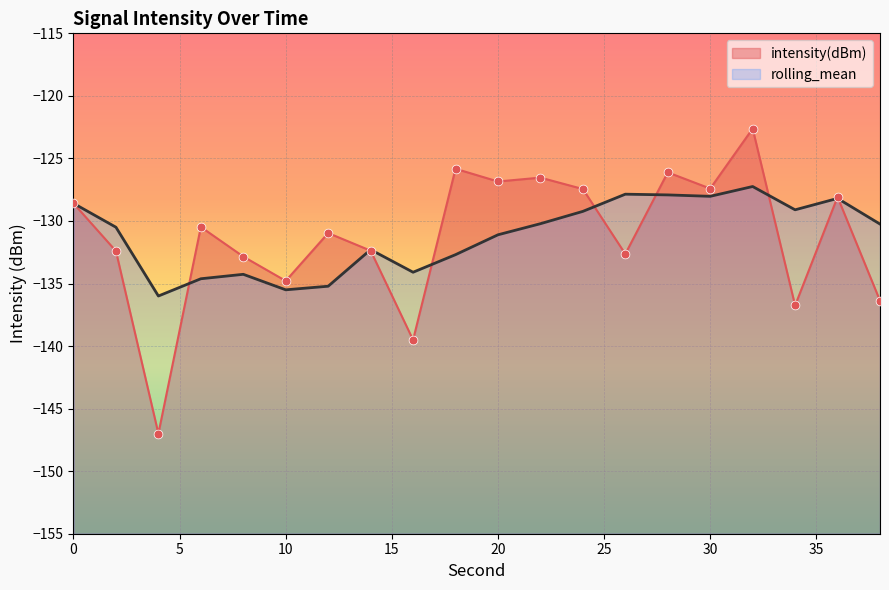

What is the change in value from 6 to 8?

-2.4